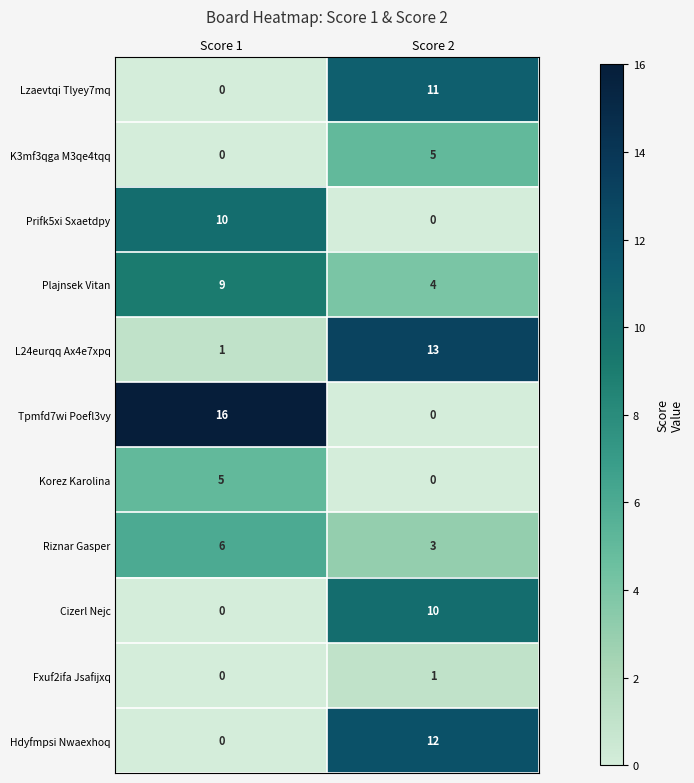

Count the number of categories in the chart.

2